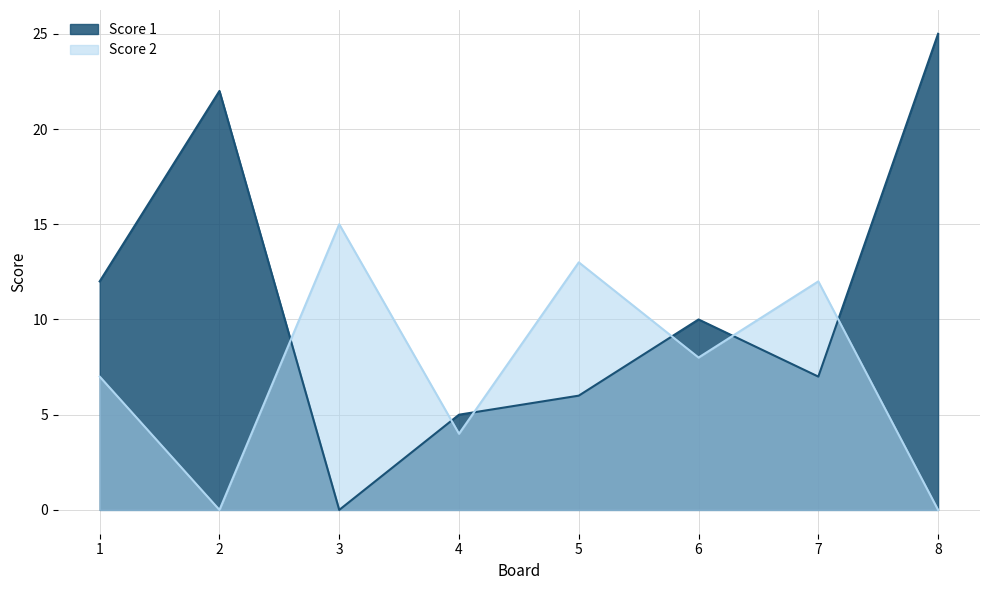

List the series in order of their overall mean, lowest first.

Score 2, Score 1